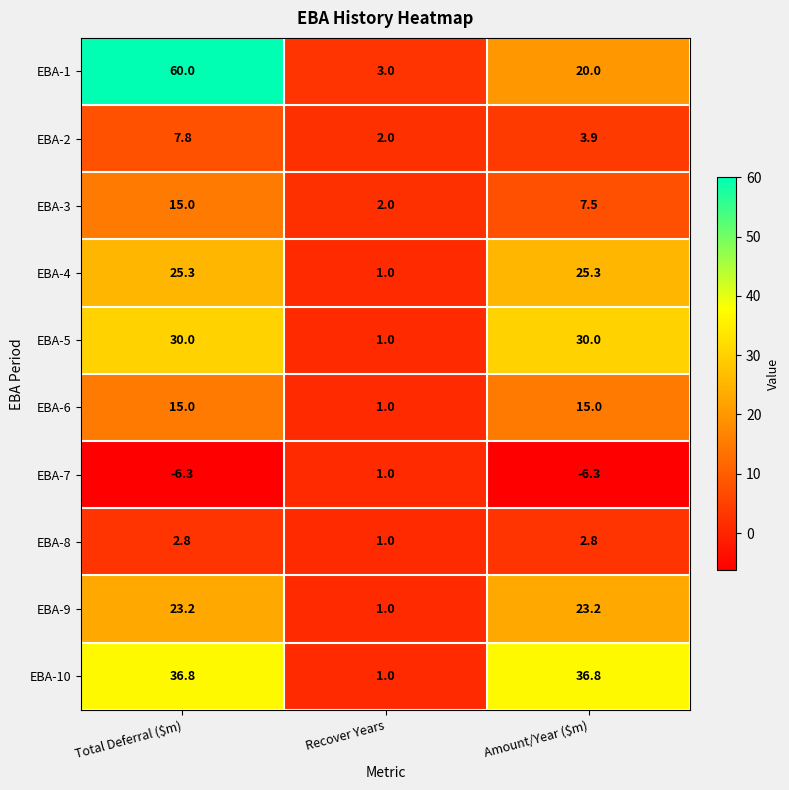

The value of EBA-6 at Amount/Year ($m) is 15.0. True or false?

True